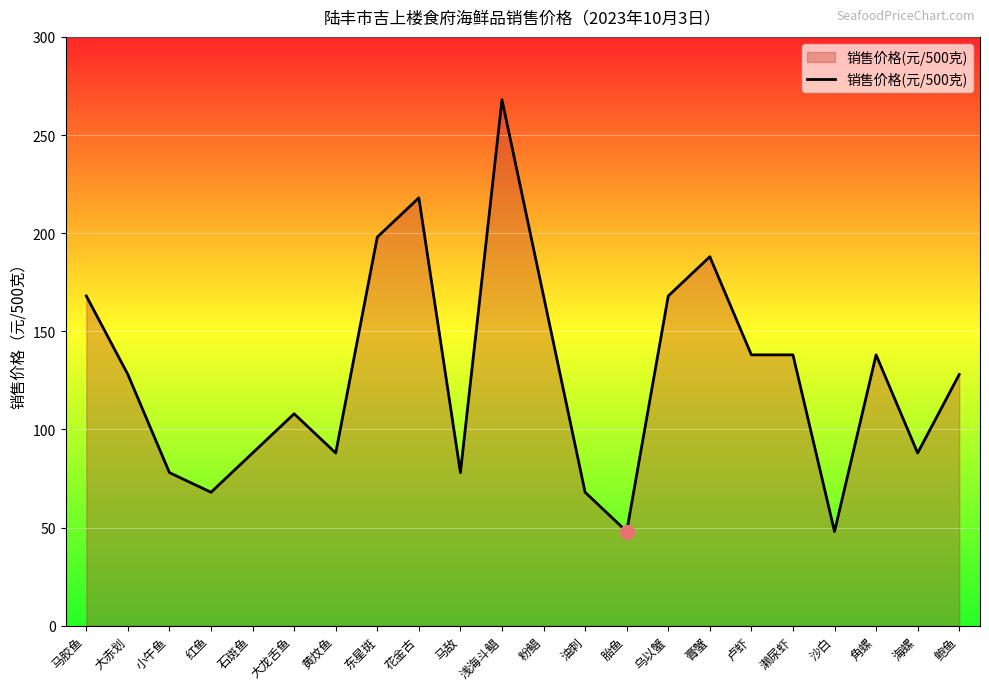

True or false: the data shows 218 at 花金古.

True